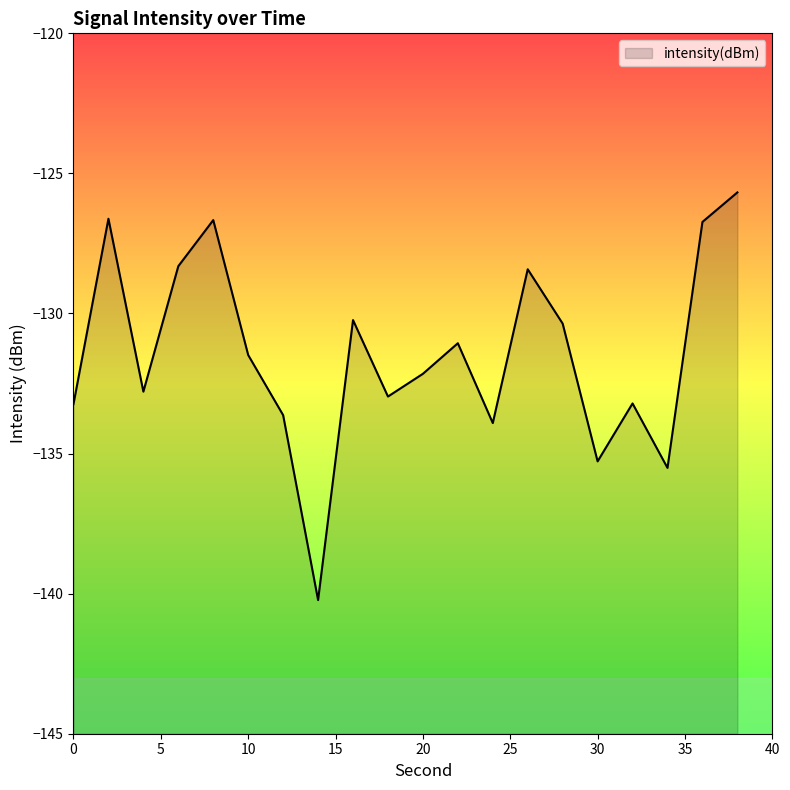

What is the average value?

-131.4